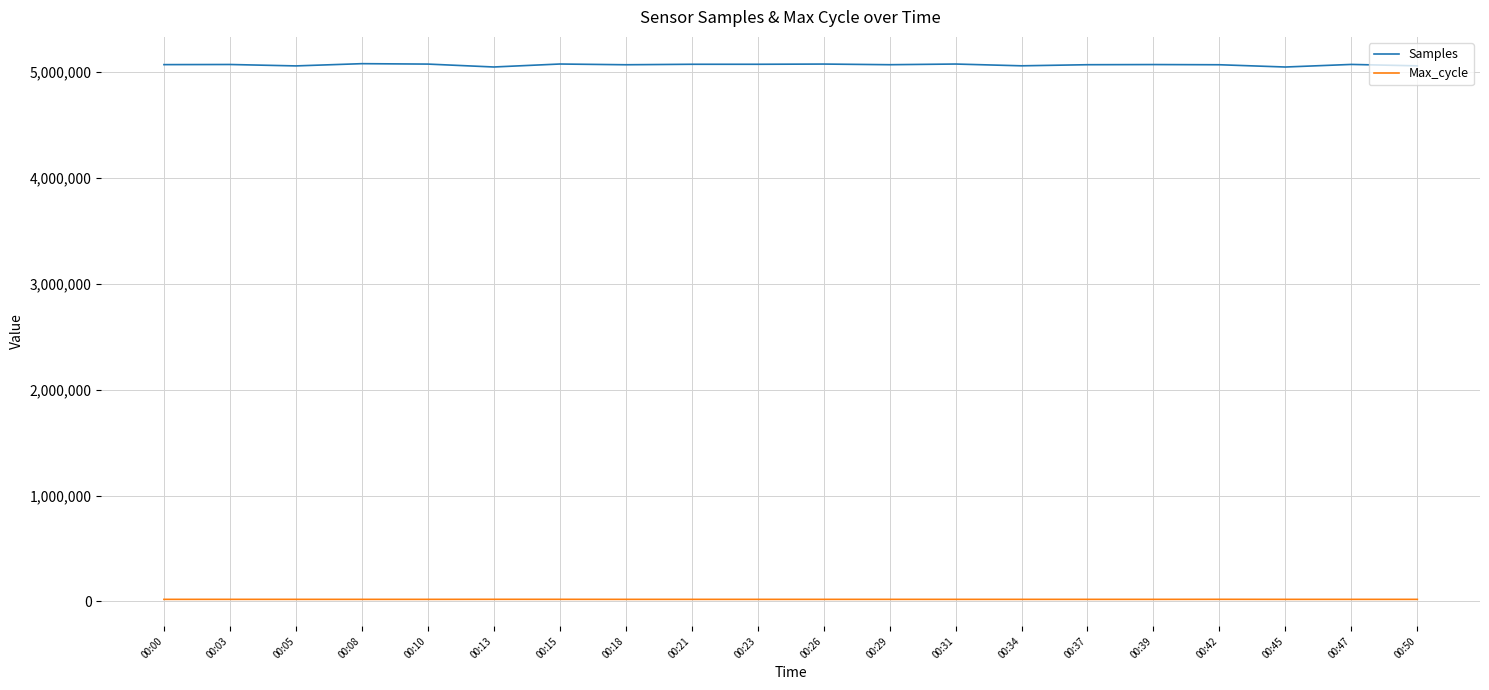

At how many categories does at least one series exceed 1917312?

20